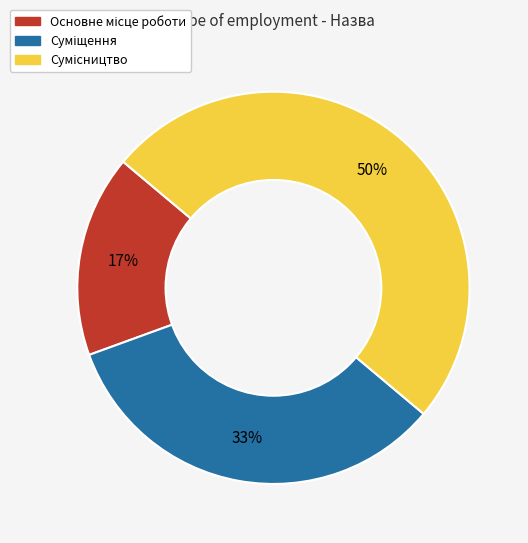

To the nearest percent, what is the average slice percentage?

33%